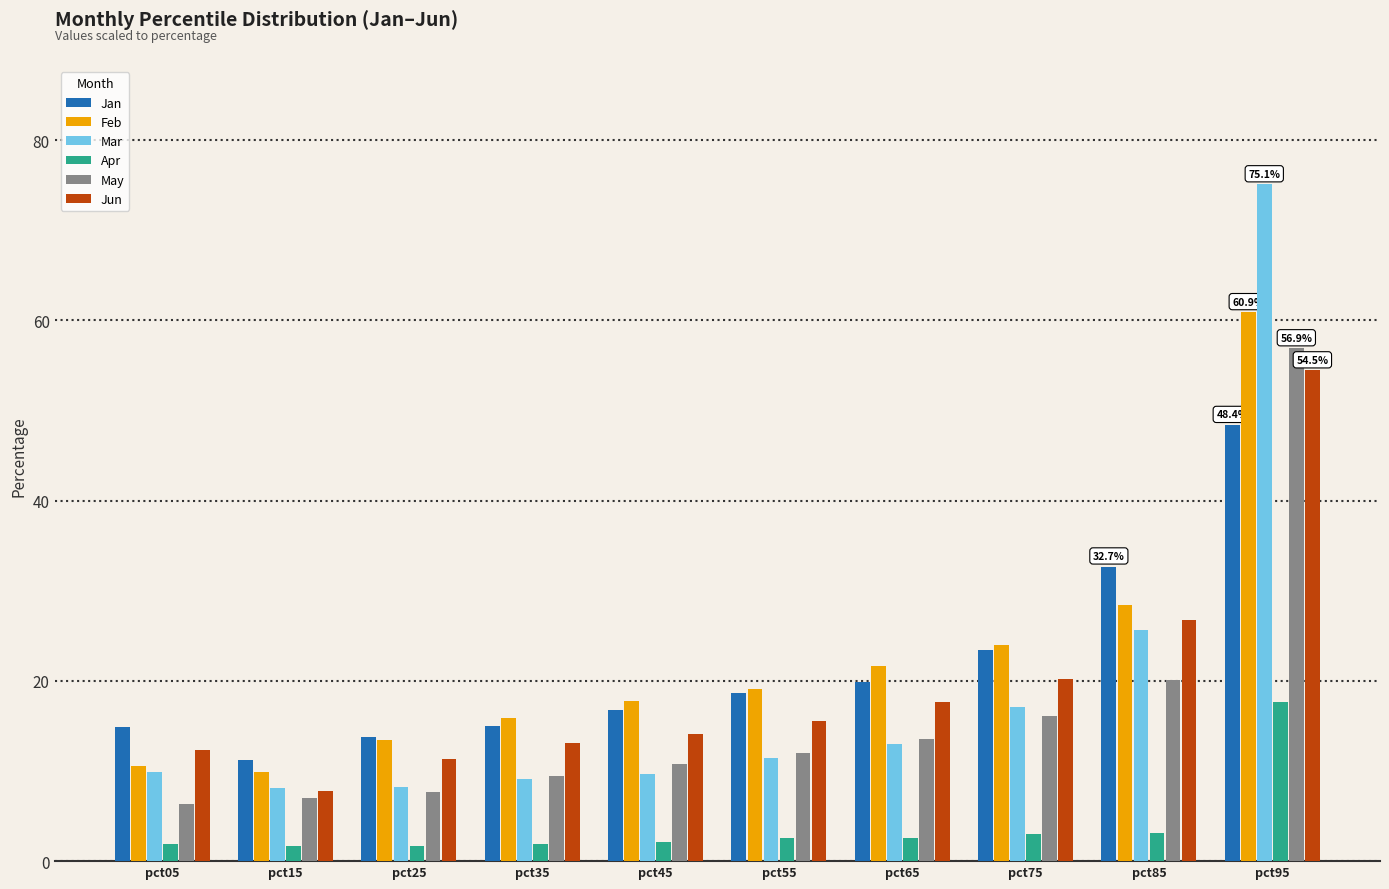

At which category is the sum across all series the highest?

pct95